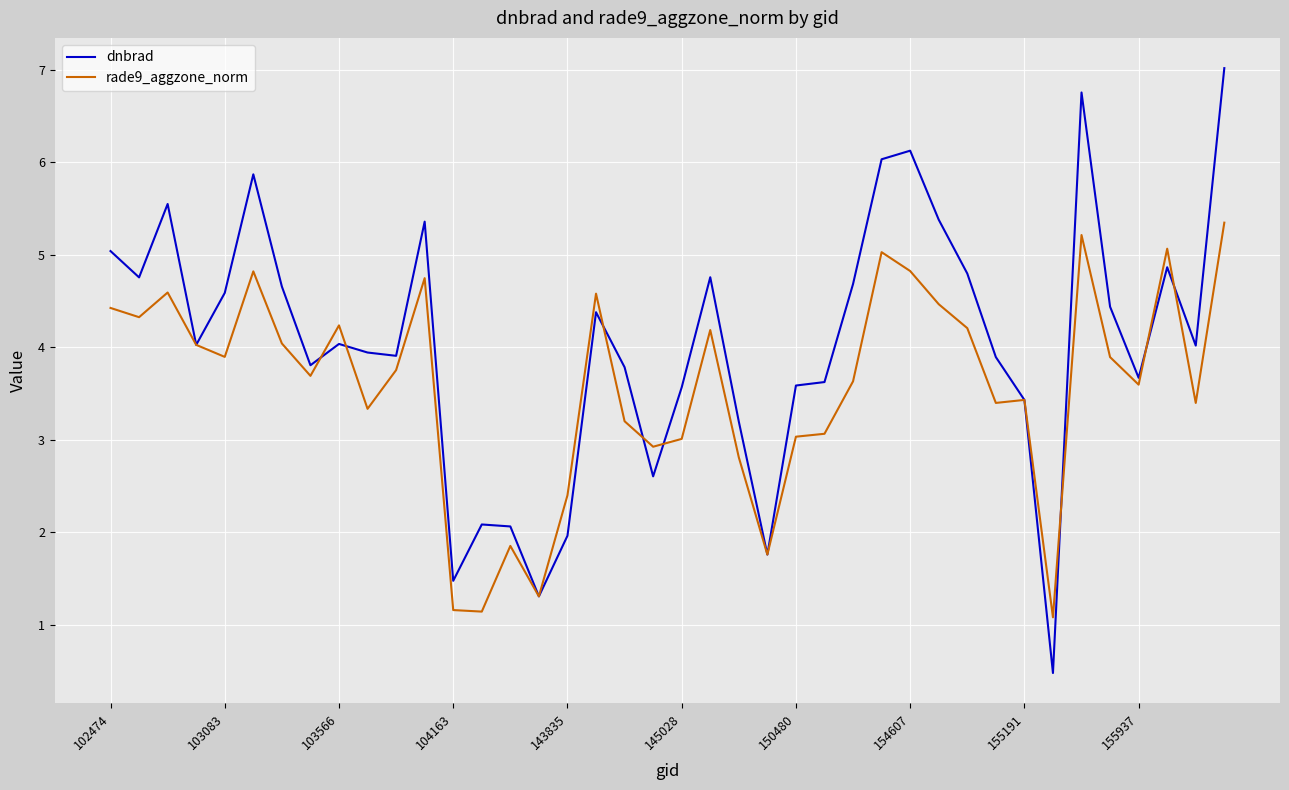

Rank the series by their maximum value, from lowest to highest.

rade9_aggzone_norm, dnbrad